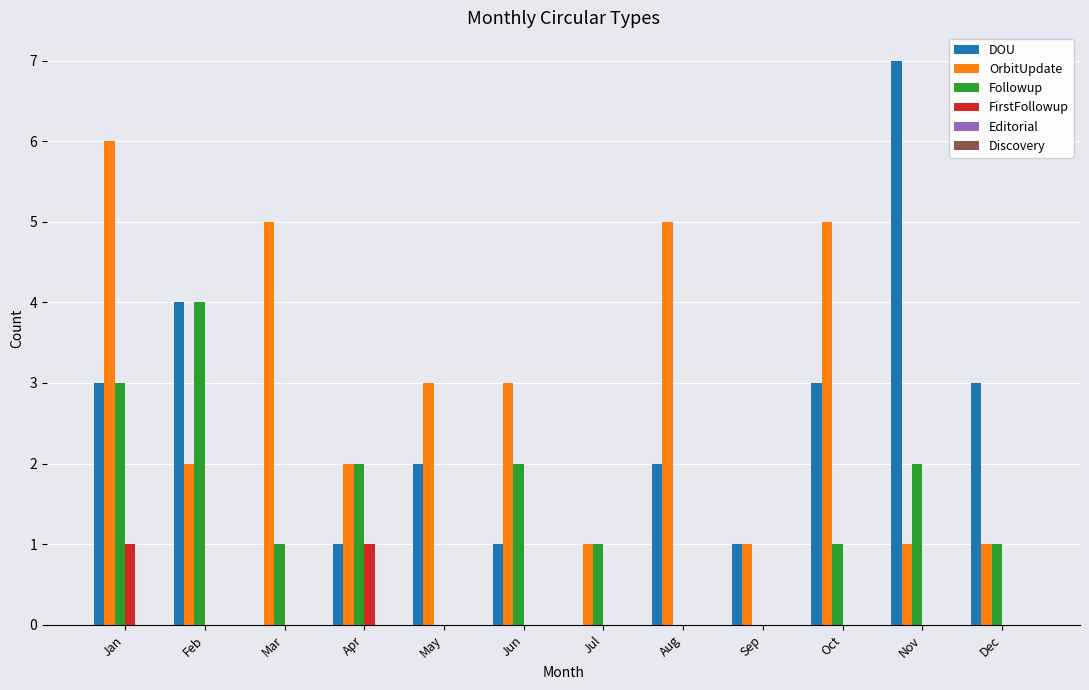

At which category is the sum across all series the highest?

Jan